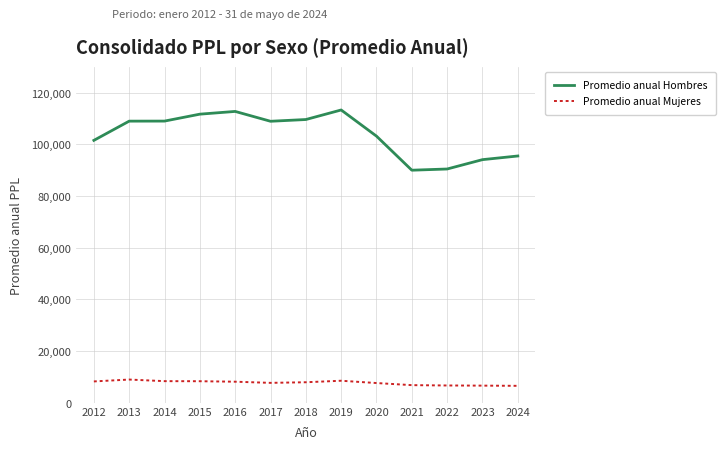

Which series has the largest range (max minus min)?

Promedio anual Hombres